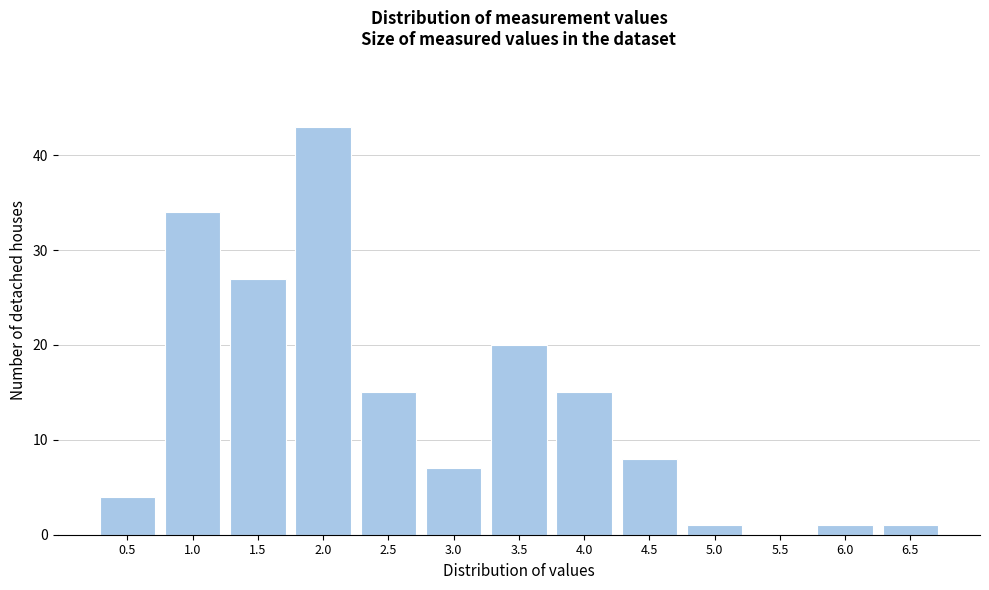

Reading right to left, extract all data points from this chart.

6.5=1	6.0=1	5.5=0	5.0=1	4.5=8	4.0=15	3.5=20	3.0=7	2.5=15	2.0=43	1.5=27	1.0=34	0.5=4